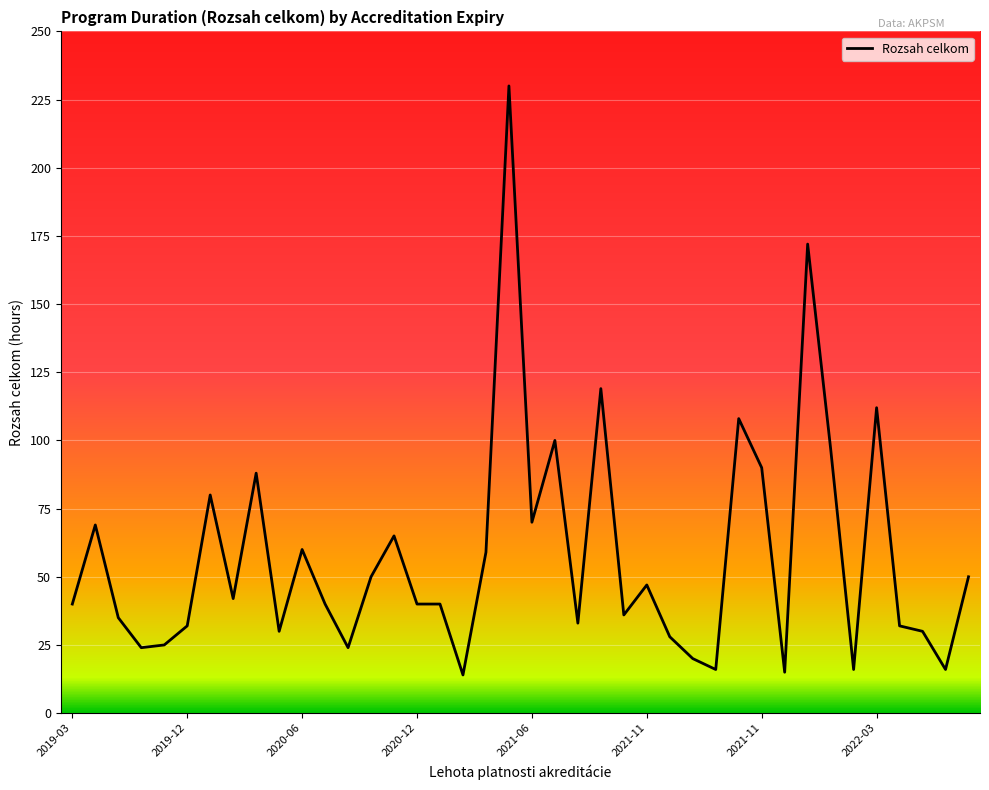

Between 16 and 9, which is larger?

16